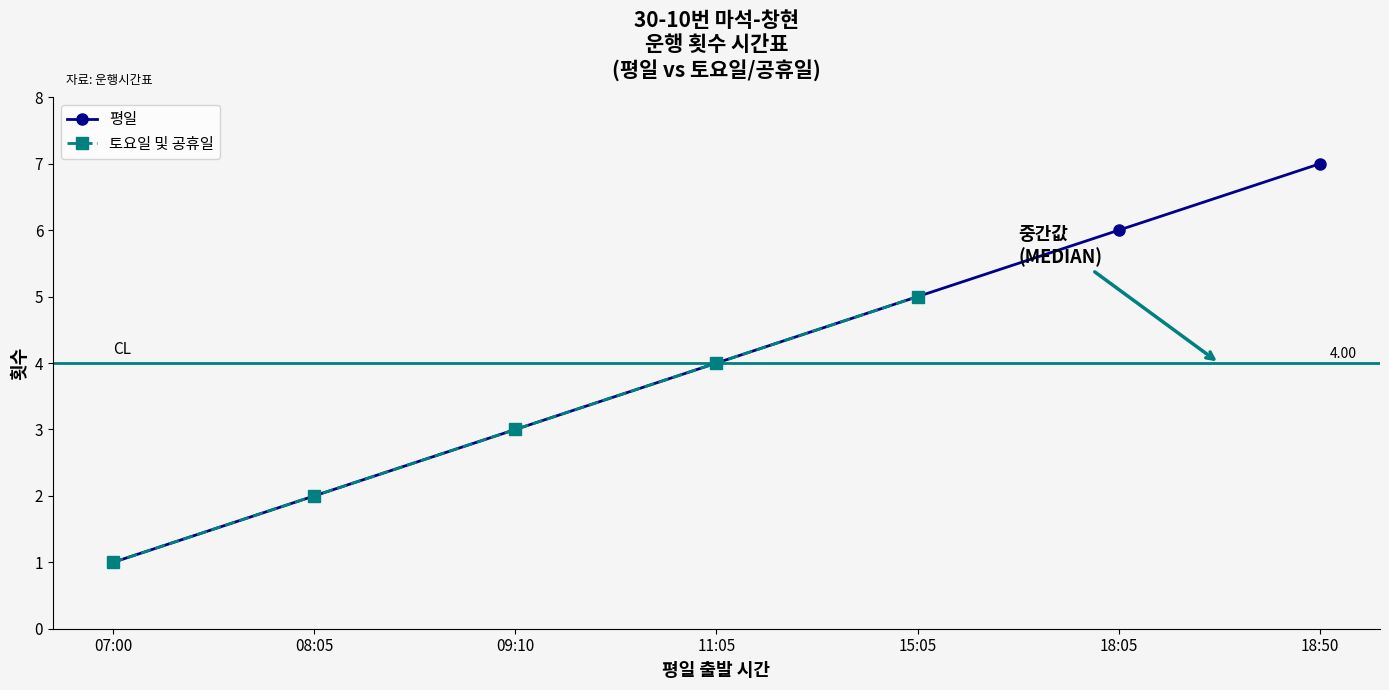

Reading left to right, extract all data points from this chart.

1	2	3	4	5	6	7